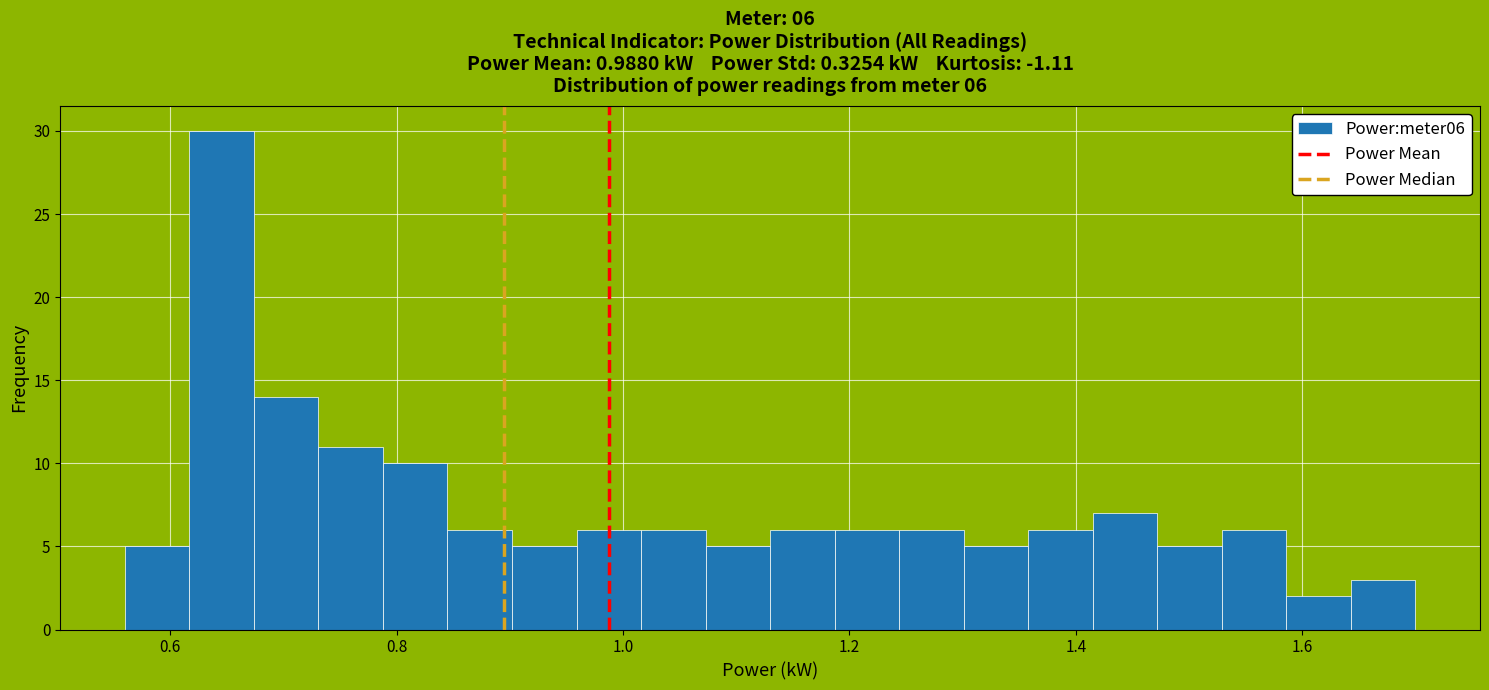

Around what value on the x-axis is the tallest bar? Give the approximate position of its centre, as read against the axis.

0.64